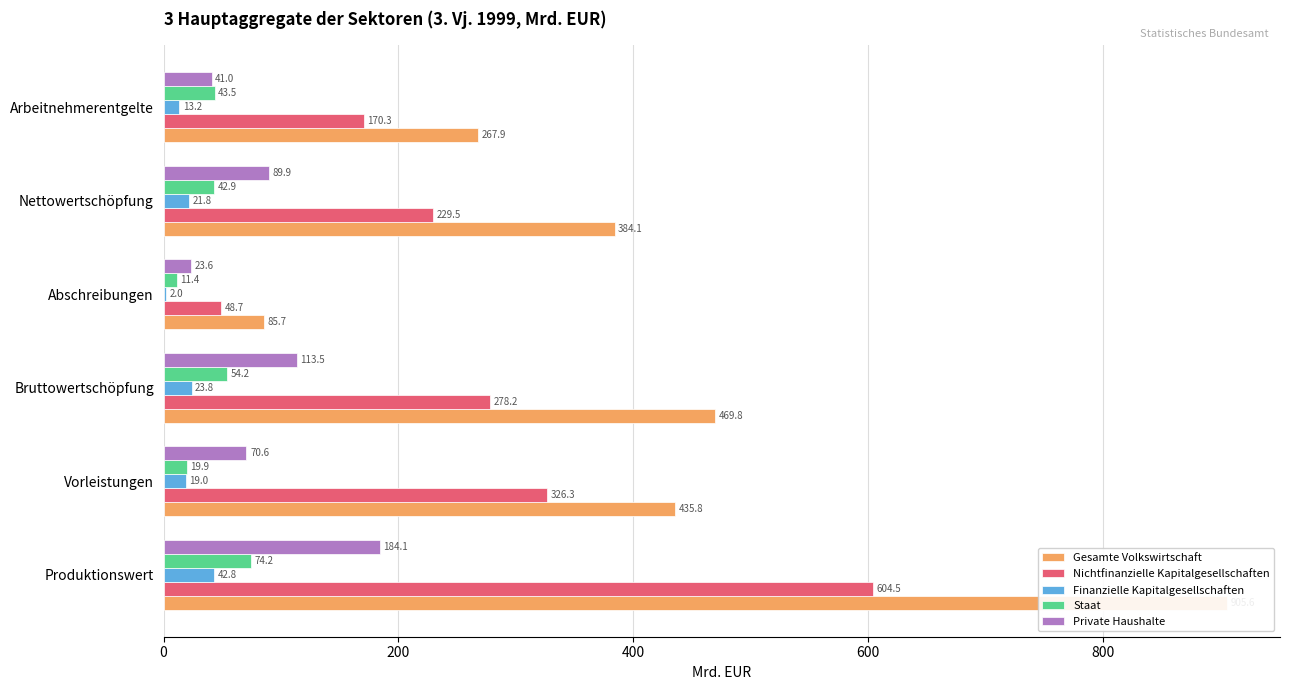

What is the value of the Nichtfinanzielle Kapitalgesellschaften bar at the 5th from the left?

229.5